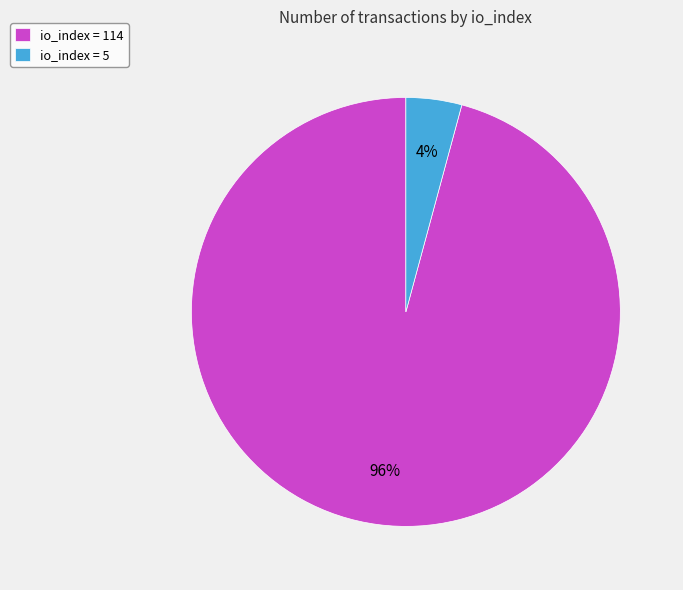

To the nearest percent, what is the average slice percentage?

50%